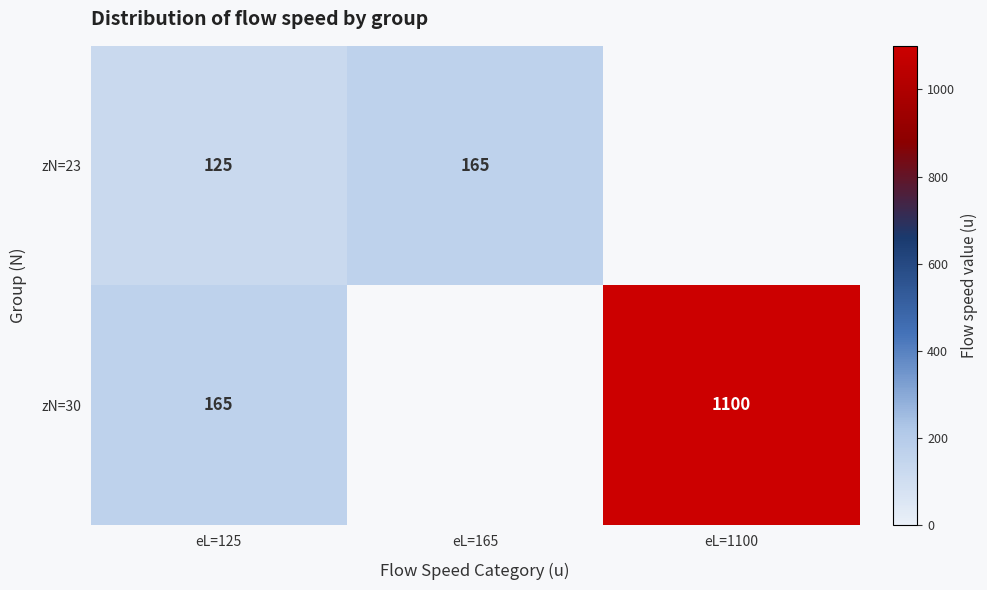

True or false: zN=30 has a value of 165 at eL=125.

True